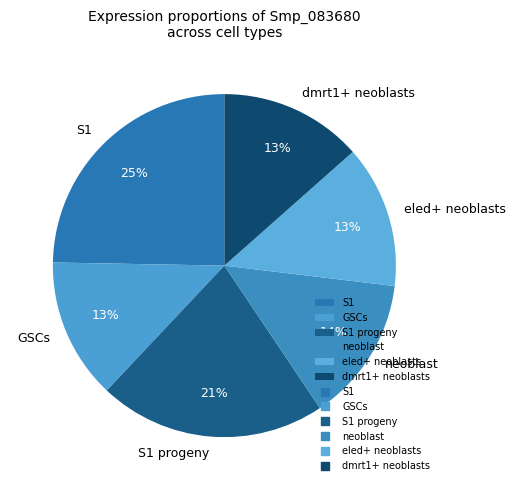

What percentage is the dmrt1+ neoblasts slice, to the nearest percent?

13%